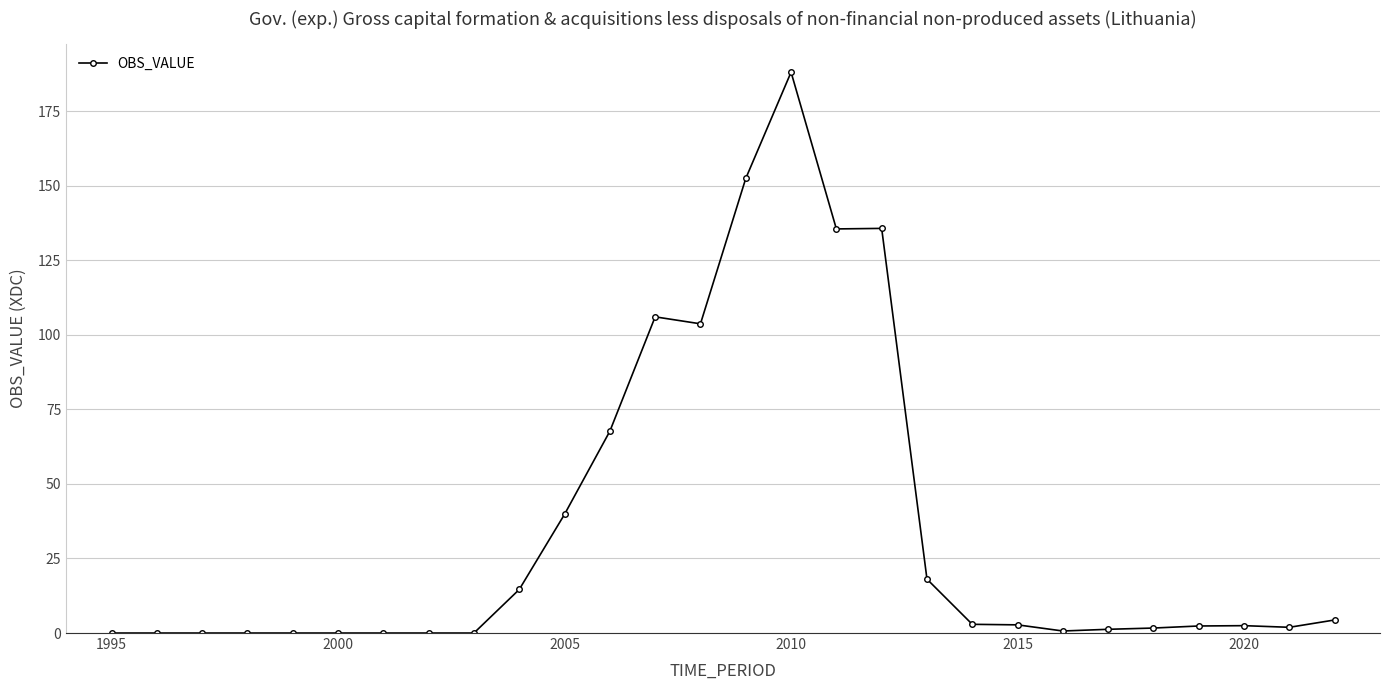

What is the value of the 14th point from the left?

103.7